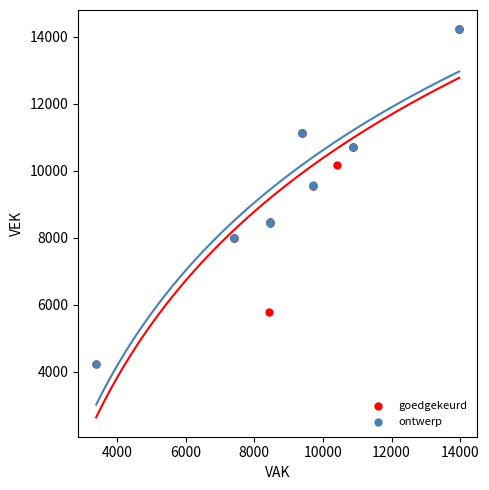

What are all the series names shown in the legend?

goedgekeurd, ontwerp